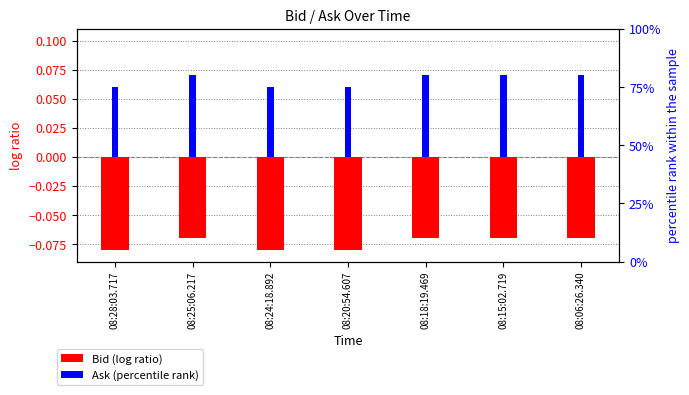

True or false: Bid (log ratio) has a value of -0.1 at 08:06:26.340.

True